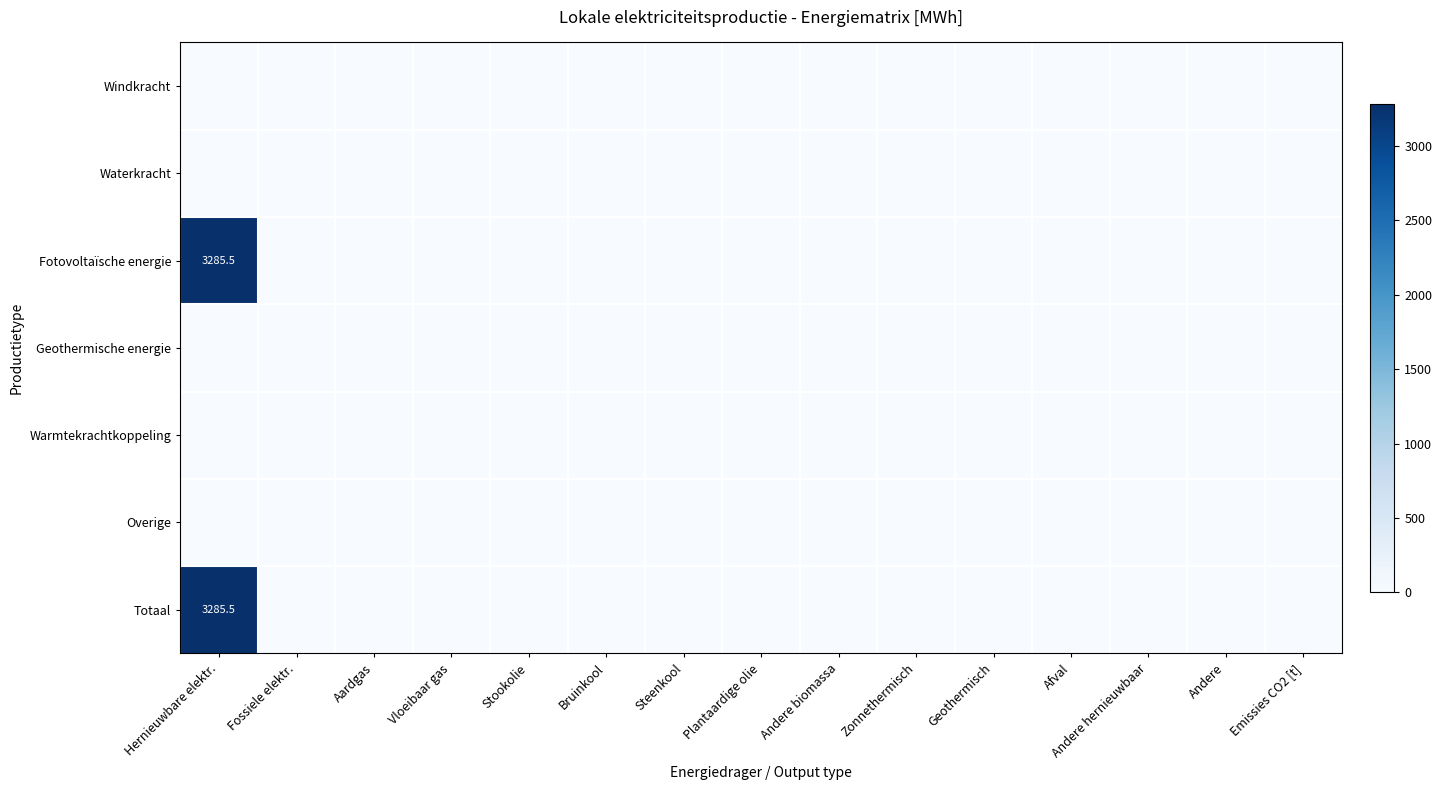

What is the greatest value displayed?

3285.5